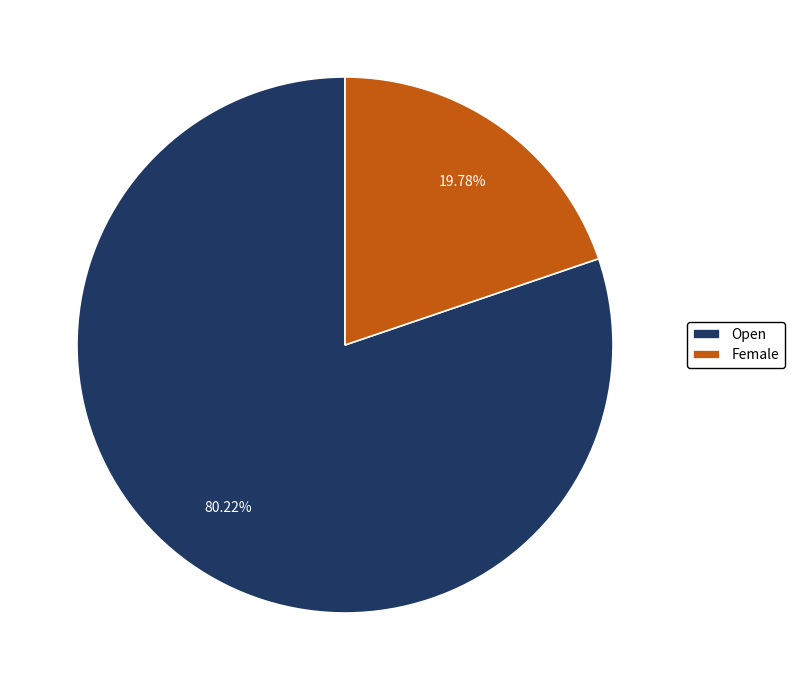

Which has a higher value, Open or Female?

Open